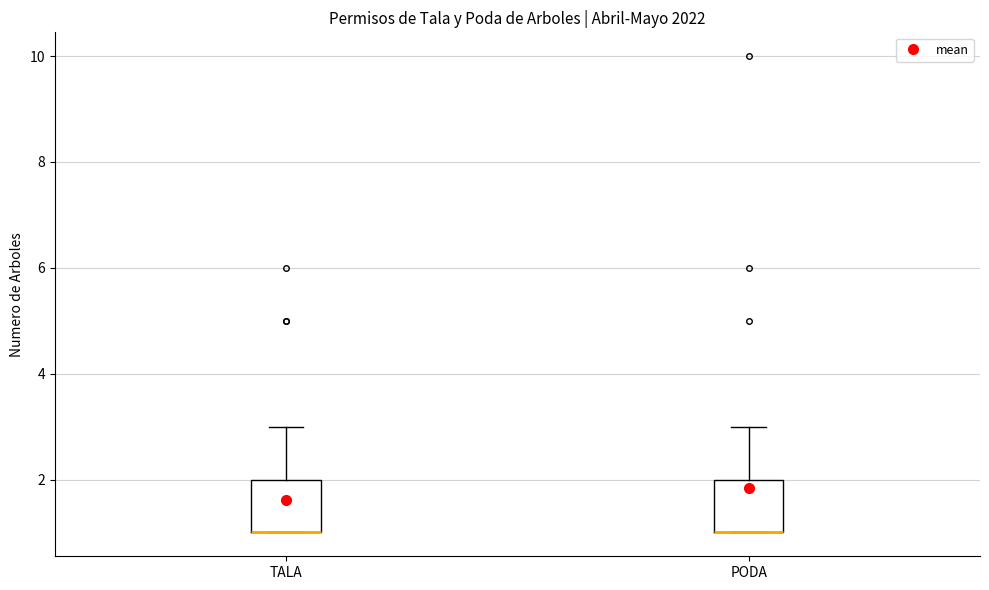

Reading left to right, read every box against the y-axis: the position of its median line, the range the box covers, and the ends of its whiskers. The values are not printed on the chart, so give them approximately, as read against the axis.

TALA: median 1 (drawn on the box's lower edge), box 1 to 2, whiskers 1 to 3
PODA: median 1 (drawn on the box's lower edge), box 1 to 2, whiskers 1 to 3